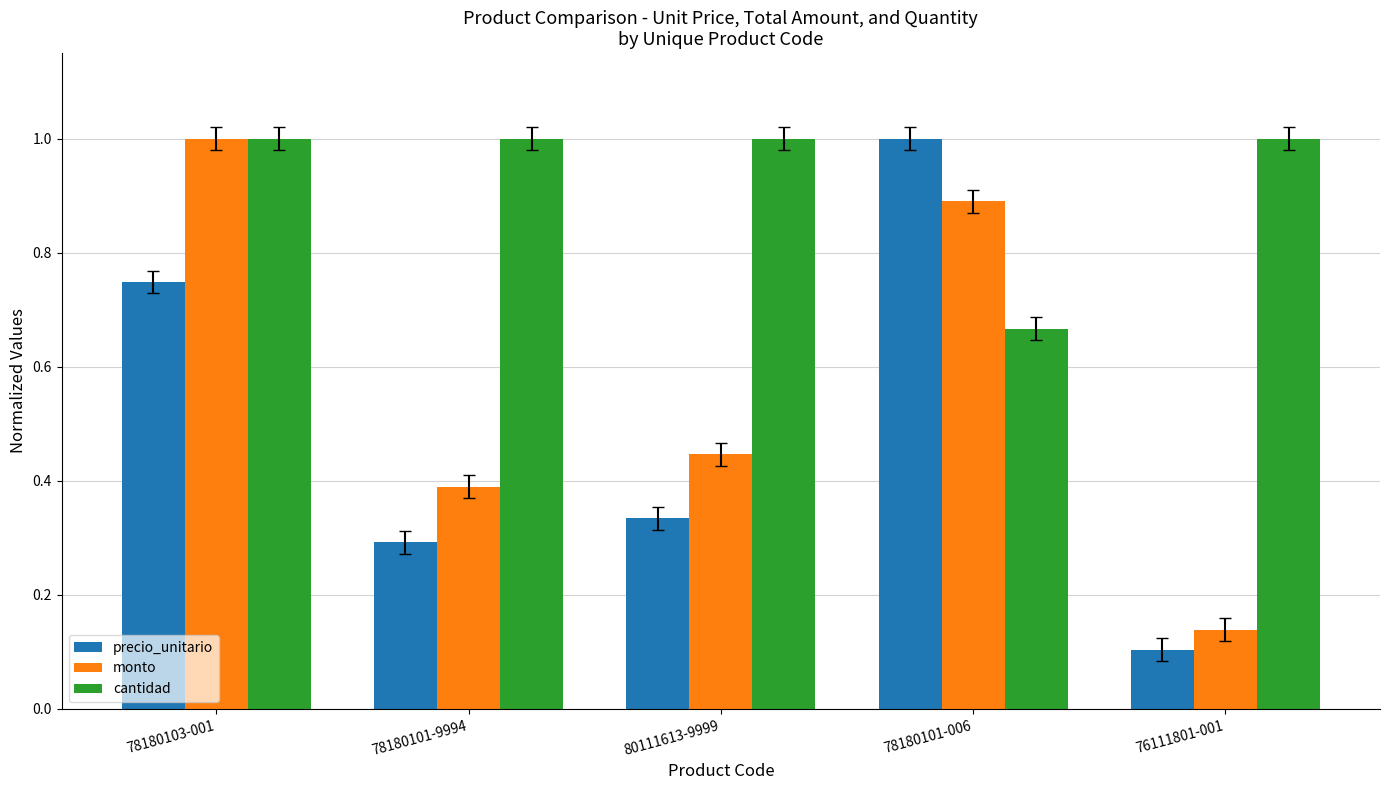

What is the sum of all precio_unitario values?

2.5